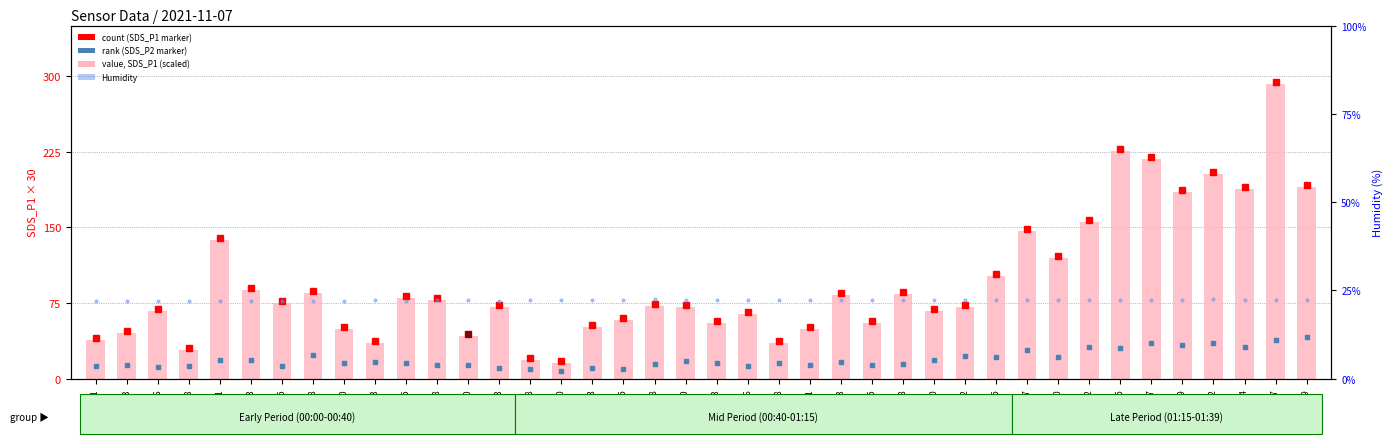

Does the chart contain stacked bars?

No